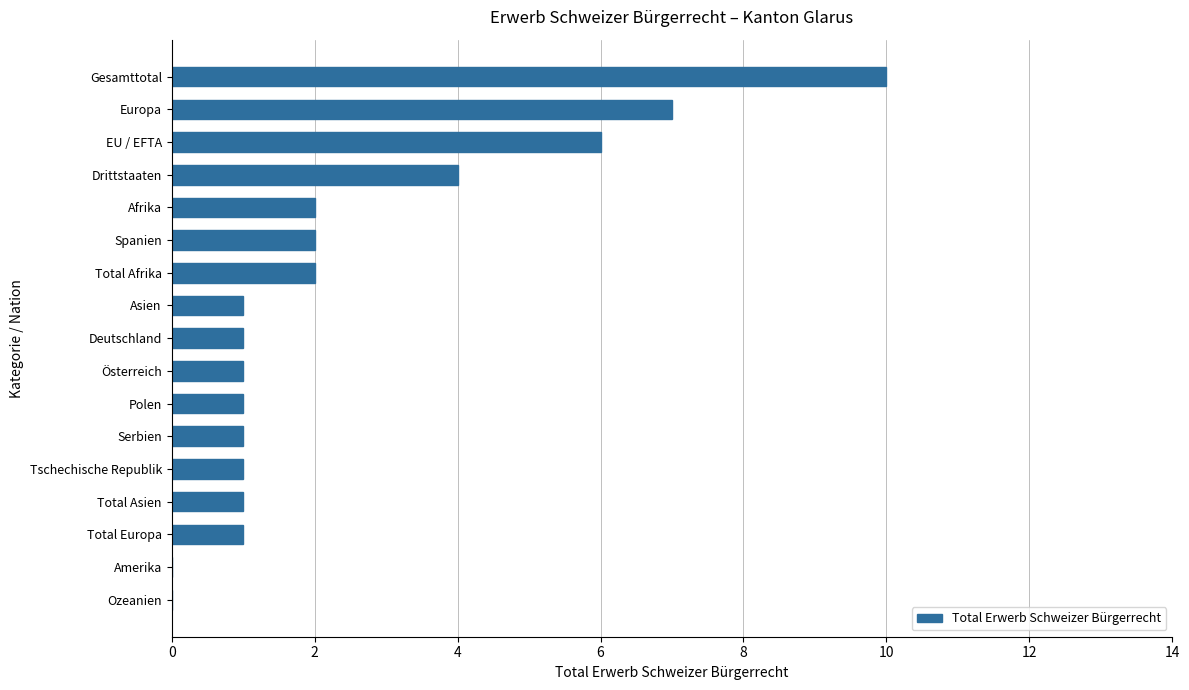

Between Spanien and Tschechische Republik, which is larger?

Spanien